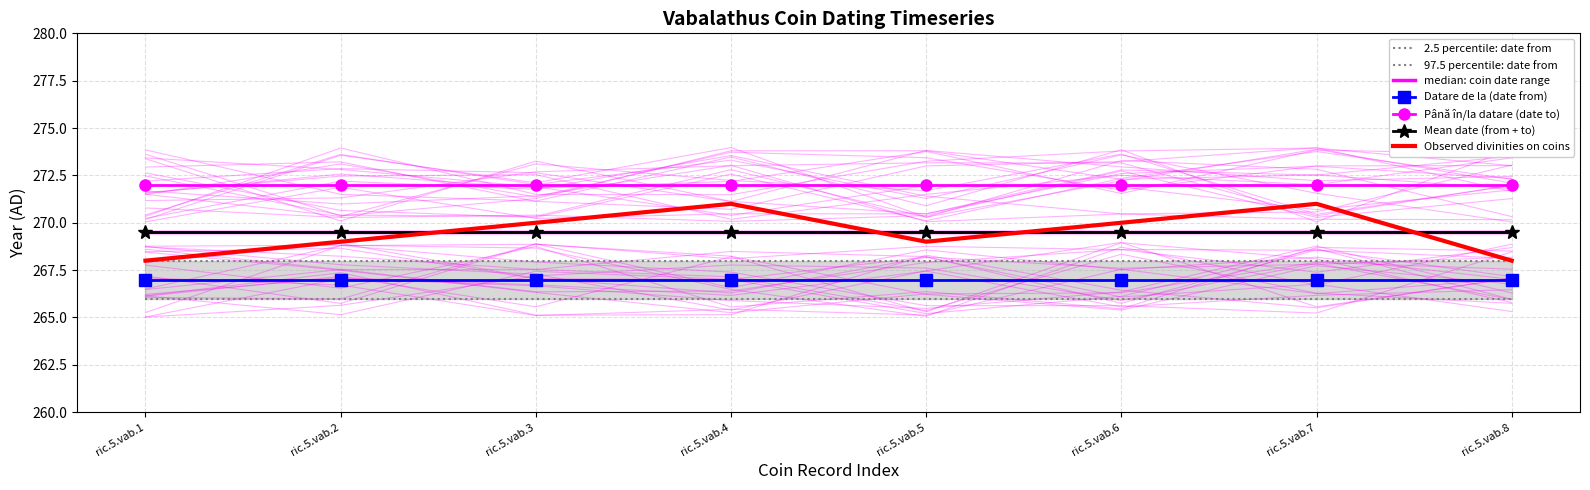

What value does the Datare de la series have at ric.5.vab.2?

267